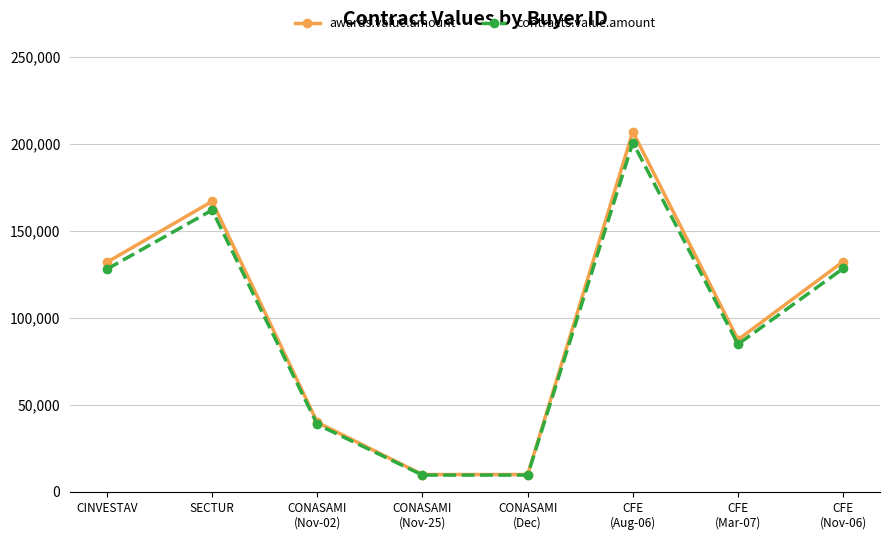

What is the highest value of the awards.value.amount series?

207000.0